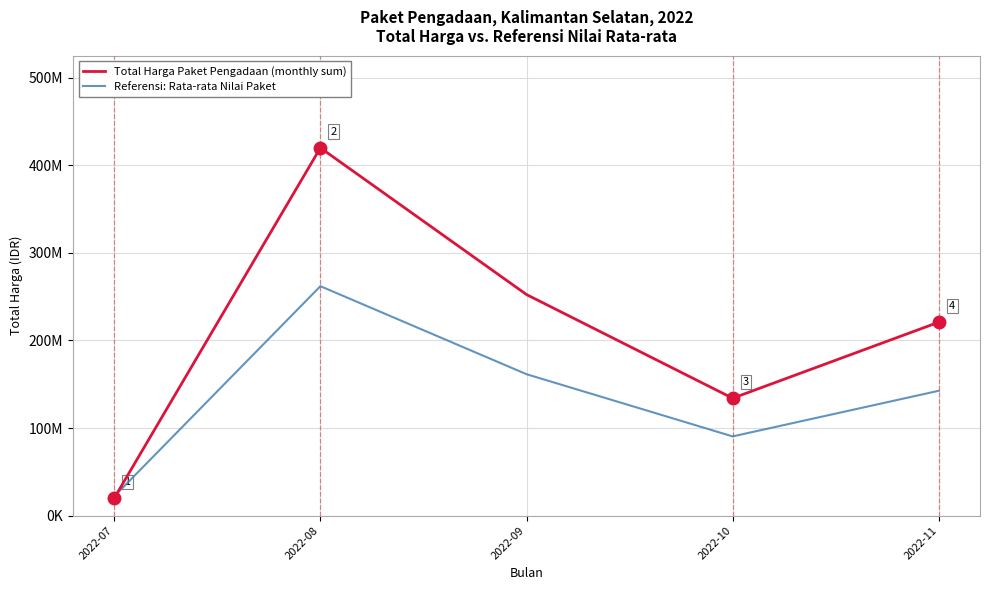

Where is the first local maximum for Referensi: Rata-rata Nilai Paket?

2022-08